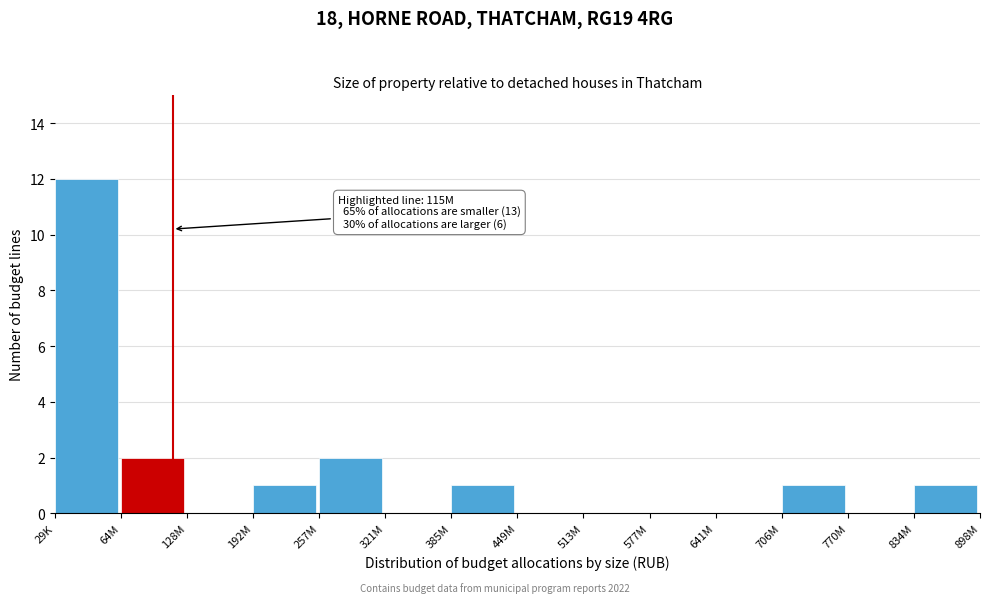

Reading left to right, transcribe all the data shown in this chart.

29K=12	64M=2	128M=0	192M=1	257M=2	321M=0	385M=1	449M=0	513M=0	577M=0	641M=0	706M=1	770M=0	834M=1